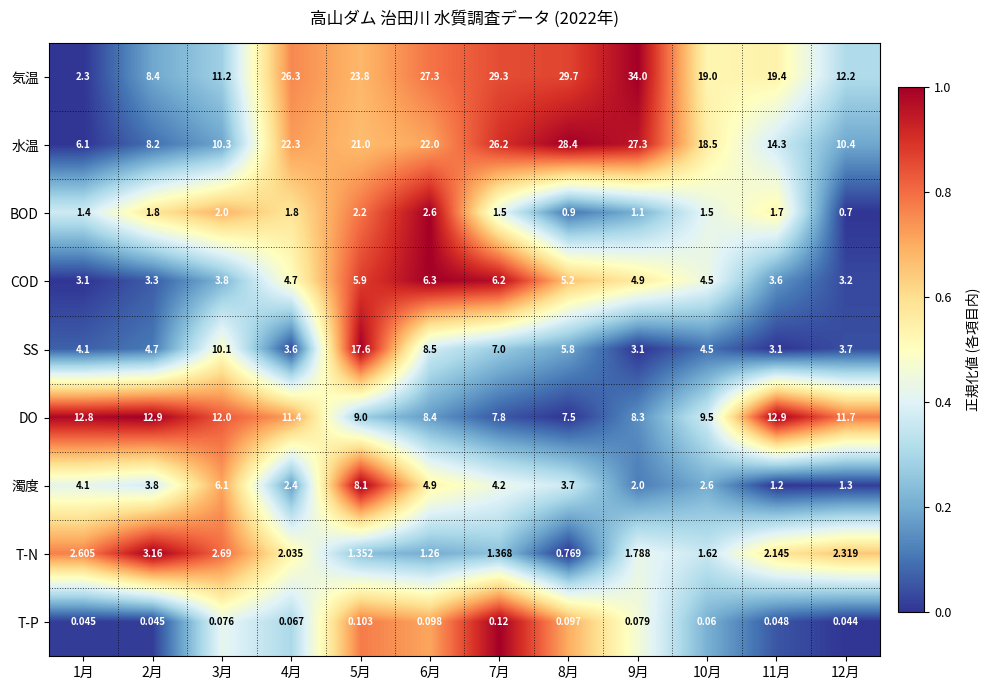

At how many categories does at least one series exceed 0?

12